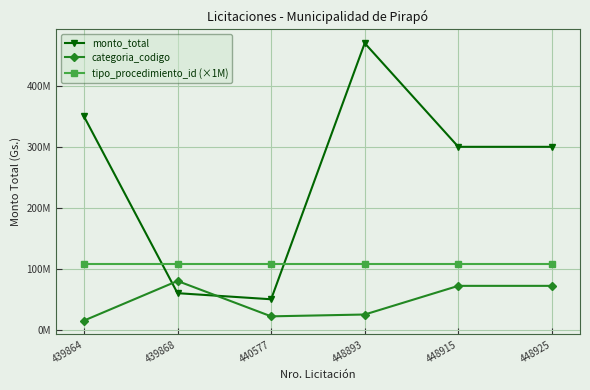

What are all the series names shown in the legend?

monto_total, categoria_codigo, tipo_procedimiento_id (×1M)